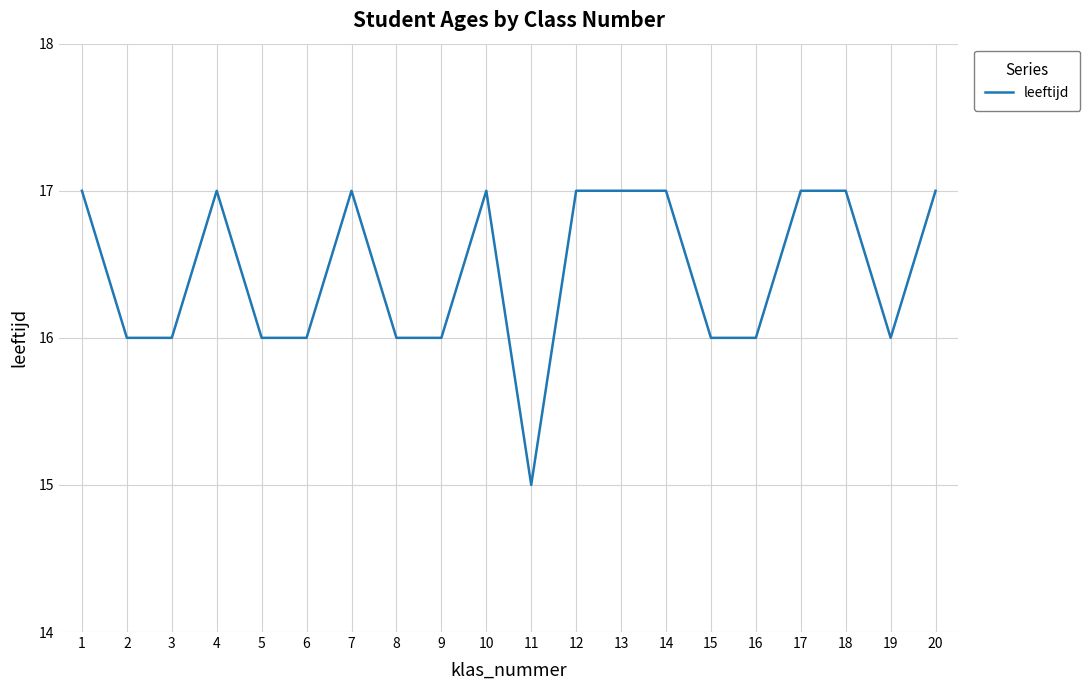

What is the maximum value shown in the chart?

17